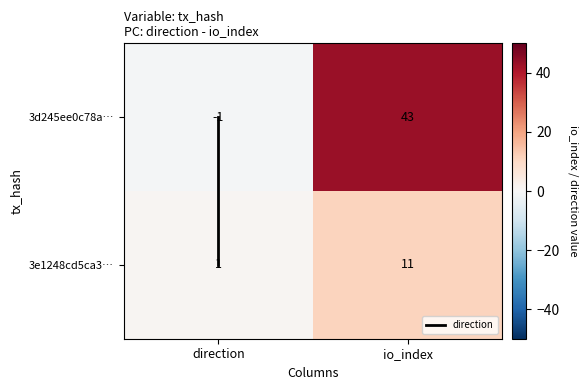

What is the difference between the maximum and minimum values in the 3d245ee0c78a… series?

44